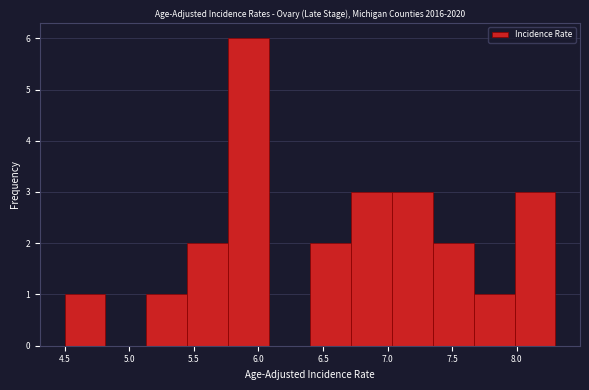

Reading left to right, list every bar in this chart as the range it spans on the x-axis followed by its height. Neither the bar edges nor the heights are printed on the chart, so give them approximately, as read against the axes.

4.50 to 4.80: 1
4.80 to 5.15: 0
5.15 to 5.45: 1
5.45 to 5.75: 2
5.75 to 6.10: 6
6.10 to 6.40: 0
6.40 to 6.70: 2
6.70 to 7.05: 3
7.05 to 7.35: 3
7.35 to 7.65: 2
7.65 to 8.00: 1
8.00 to 8.30: 3